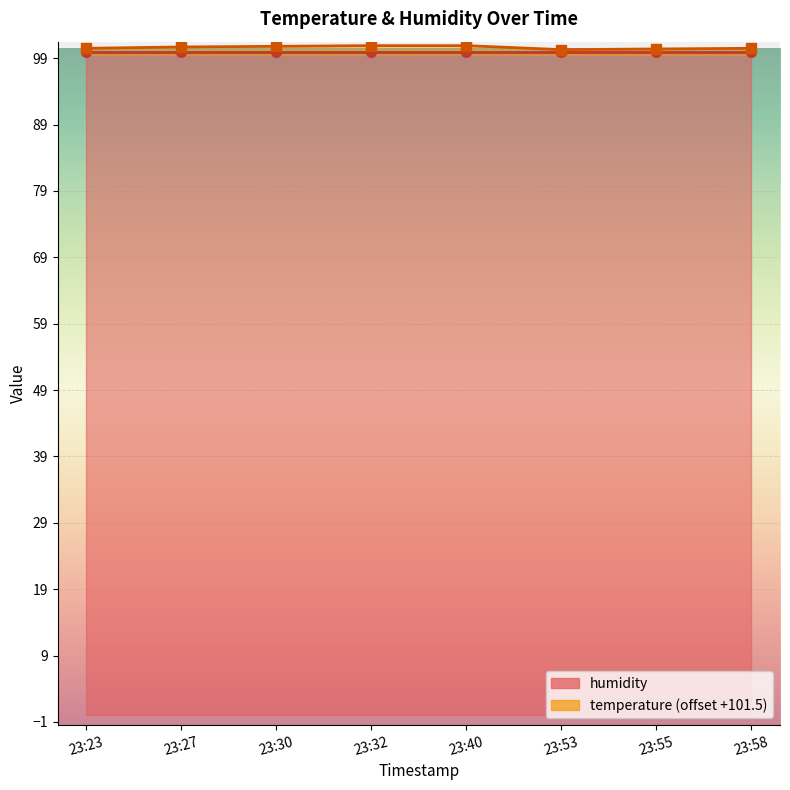

What is the difference between the maximum and second lowest values?

0.5